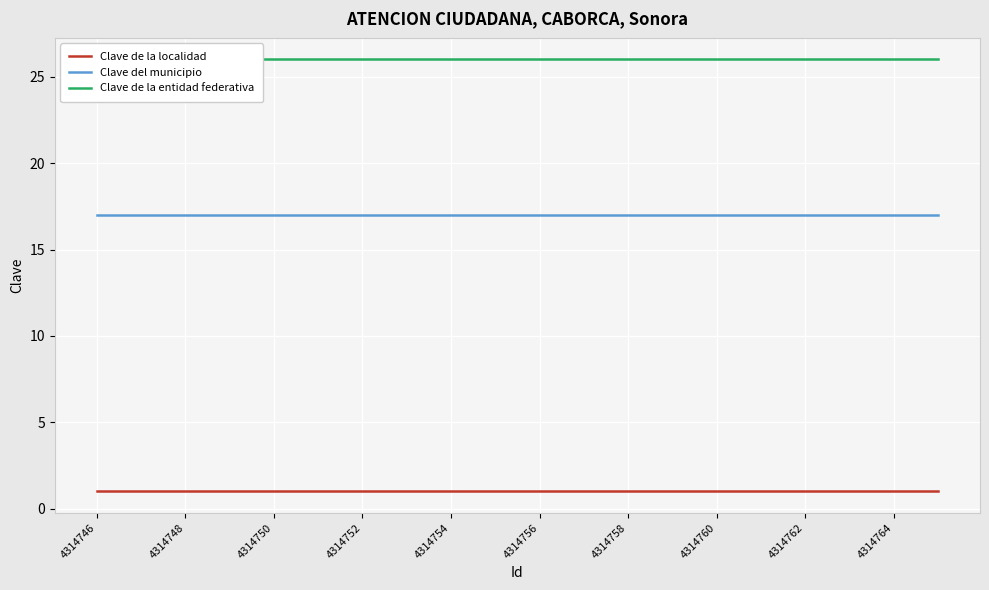

What is the highest value of the Clave del municipio series?

17